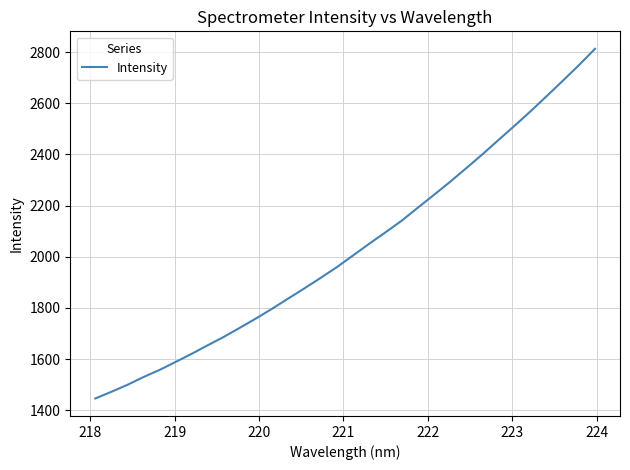

True or false: there are more than 1 points higher than both neighbors.

False